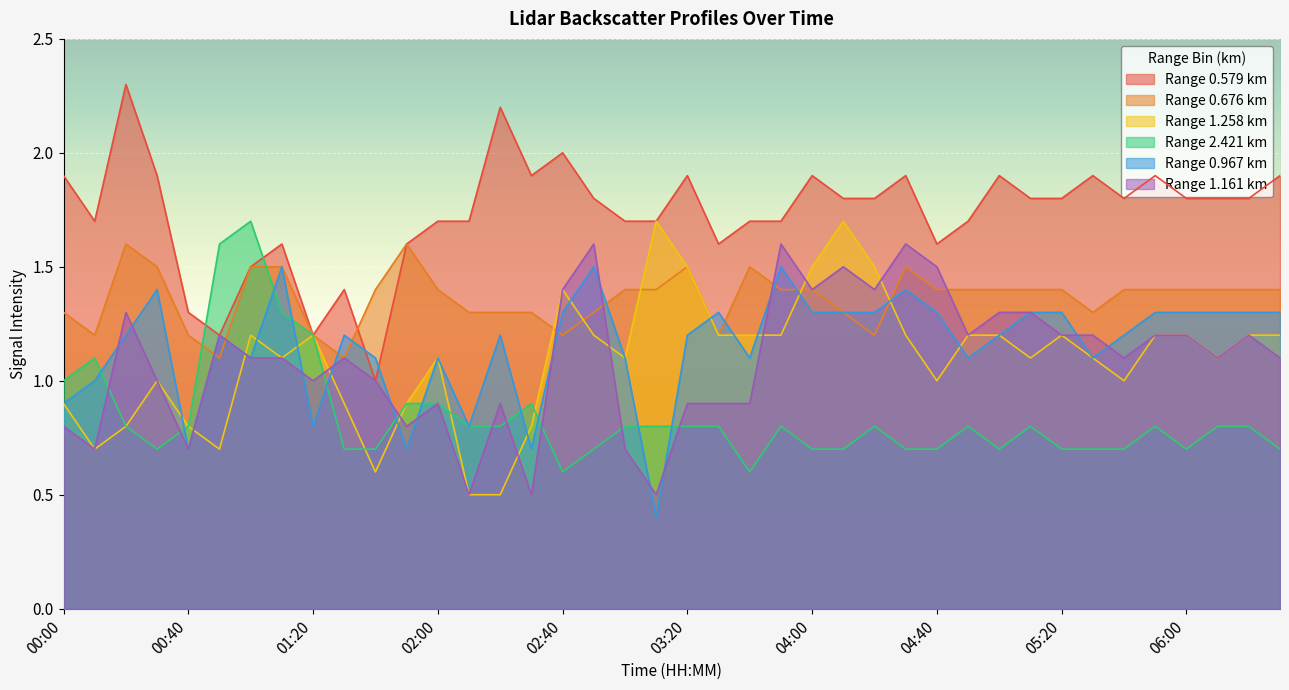

Which series ends up on top after the final intersection of 1.258 and 1.161?

1.161